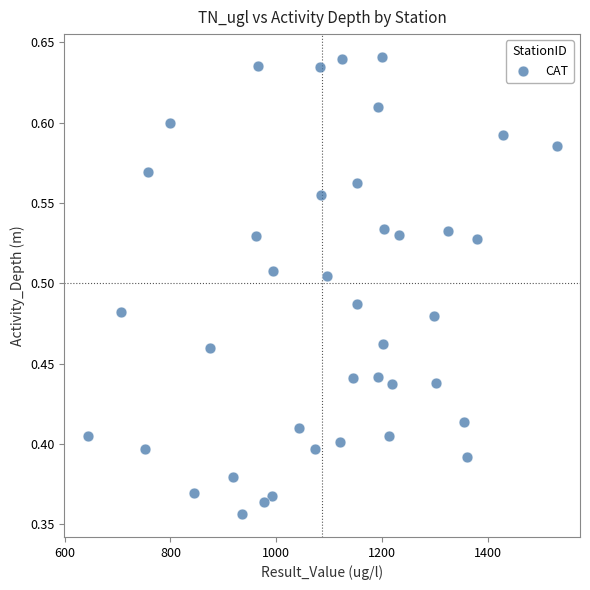

What is the range of X values (max minus min)?

885.0